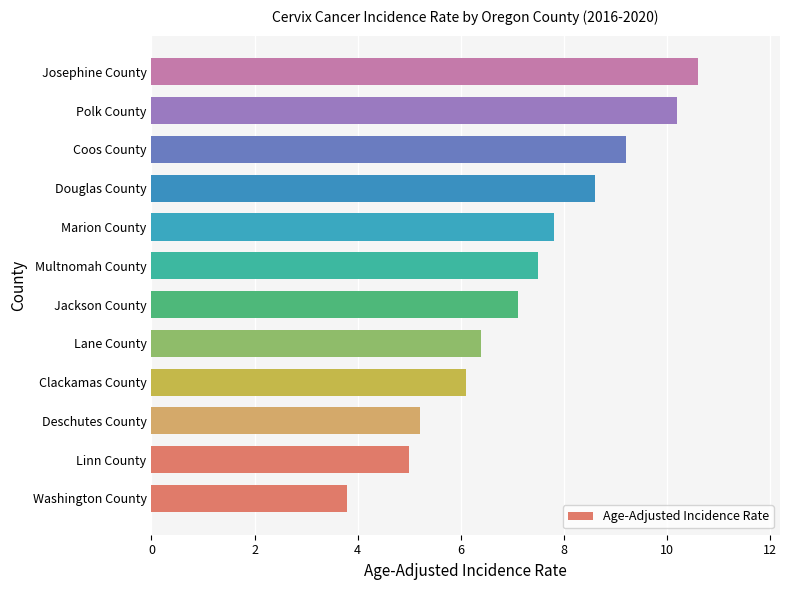

Rank the categories by value from highest to lowest.

Josephine County, Polk County, Coos County, Douglas County, Marion County, Multnomah County, Jackson County, Lane County, Clackamas County, Deschutes County, Linn County, Washington County